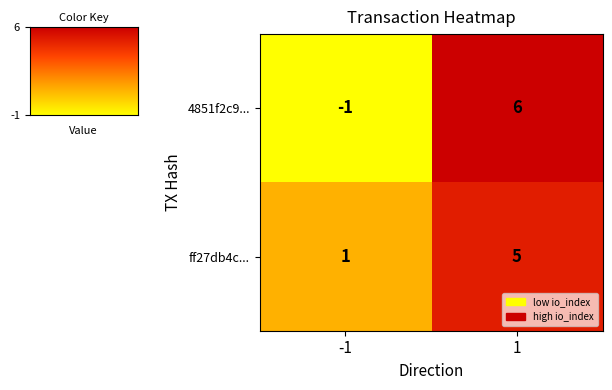

Which series has the widest spread of values?

4851f2c9...